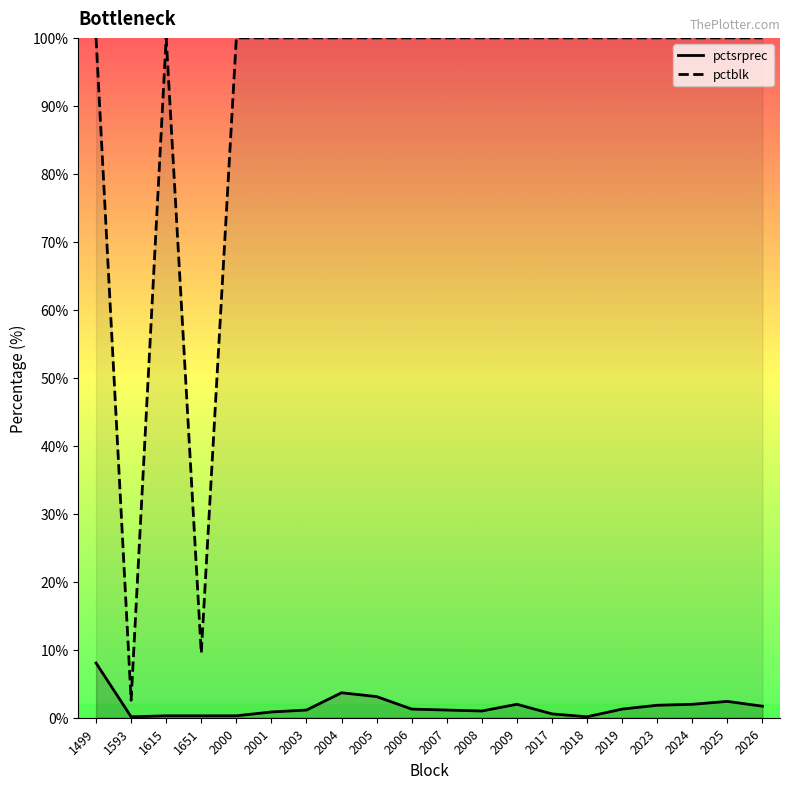

Count the number of categories in the chart.

20